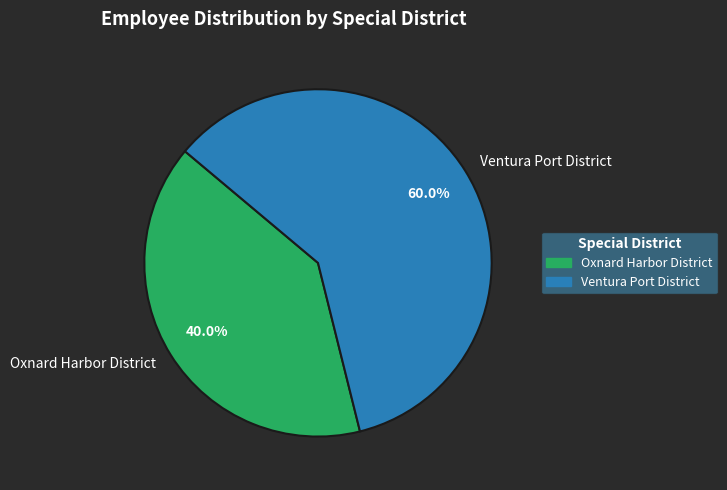

Does Ventura Port District account for over 50% of the chart?

Yes